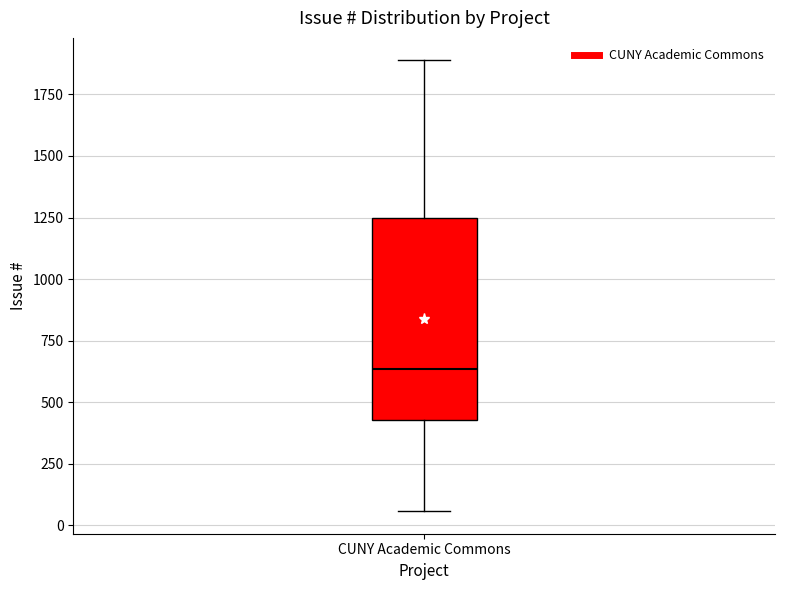

Transcribe this box plot: give where the median line is, the range the box spans, and where the two whiskers end, as read against the y-axis. The values are not printed on the chart, so give them approximately, as read against the axis.

median 650, box 450 to 1250, whiskers 50 to 1900